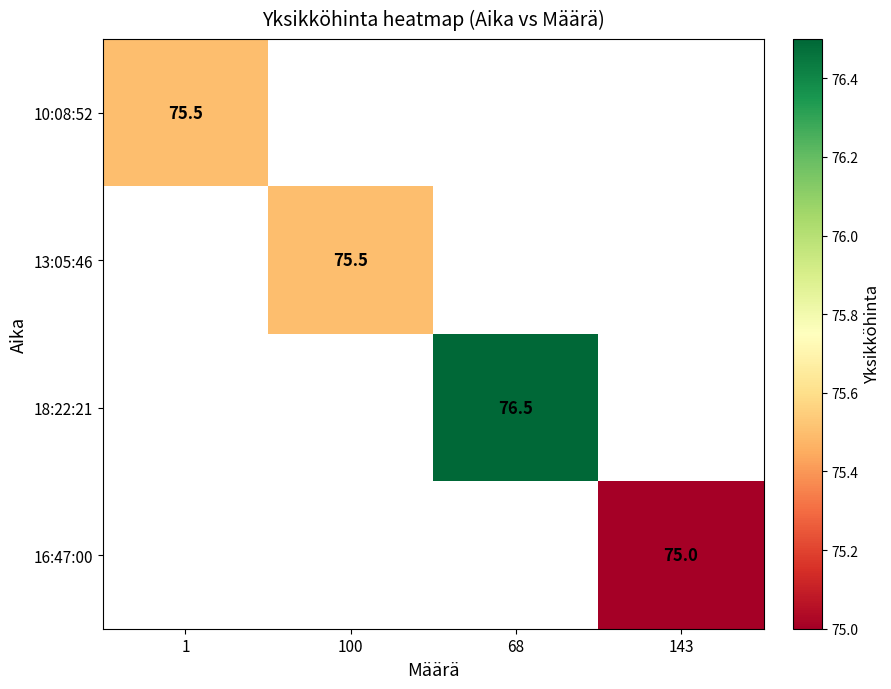

At how many categories does at least one series exceed 75?

3